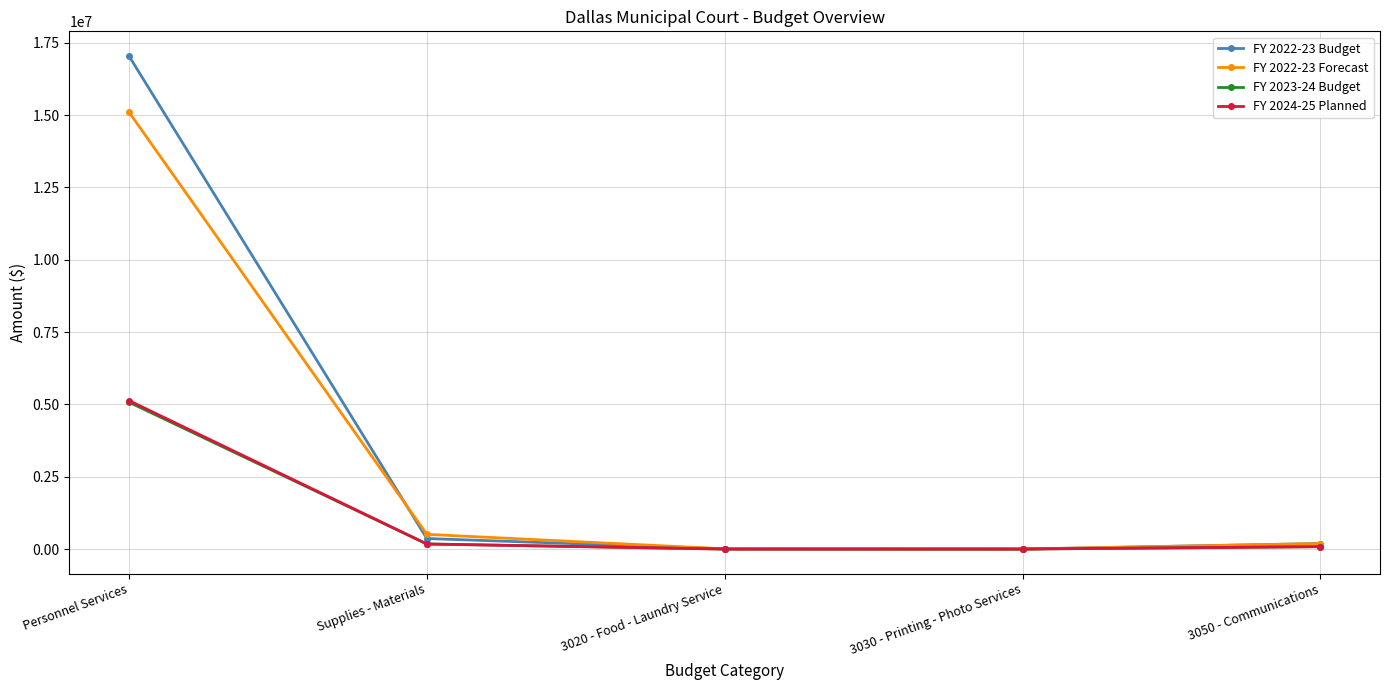

What value does the FY 2023-24 Budget series have at 3030 - Printing - Photo Services, to the nearest 50?

1650